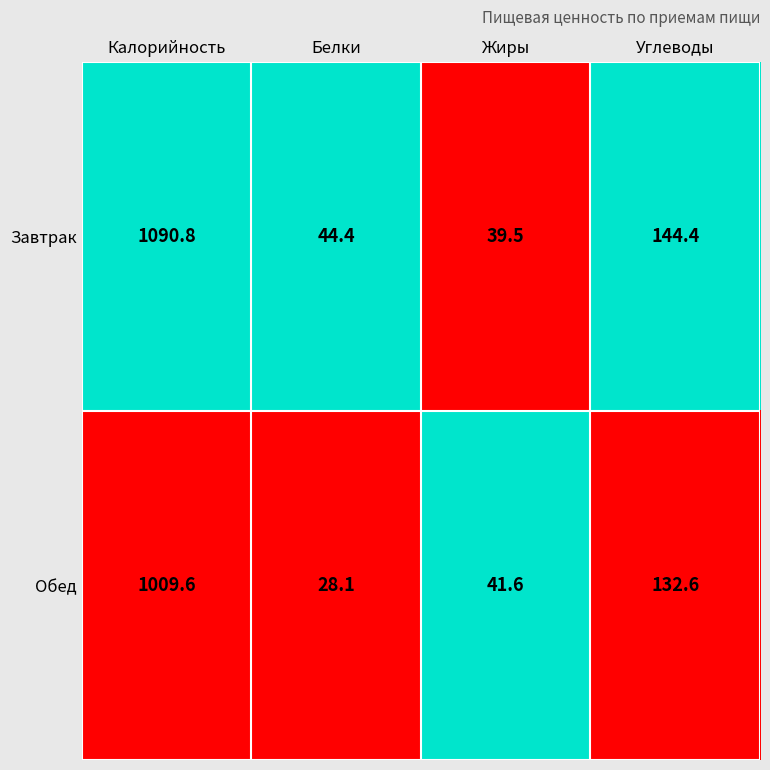

How many values in the Обед series are below 132?

2